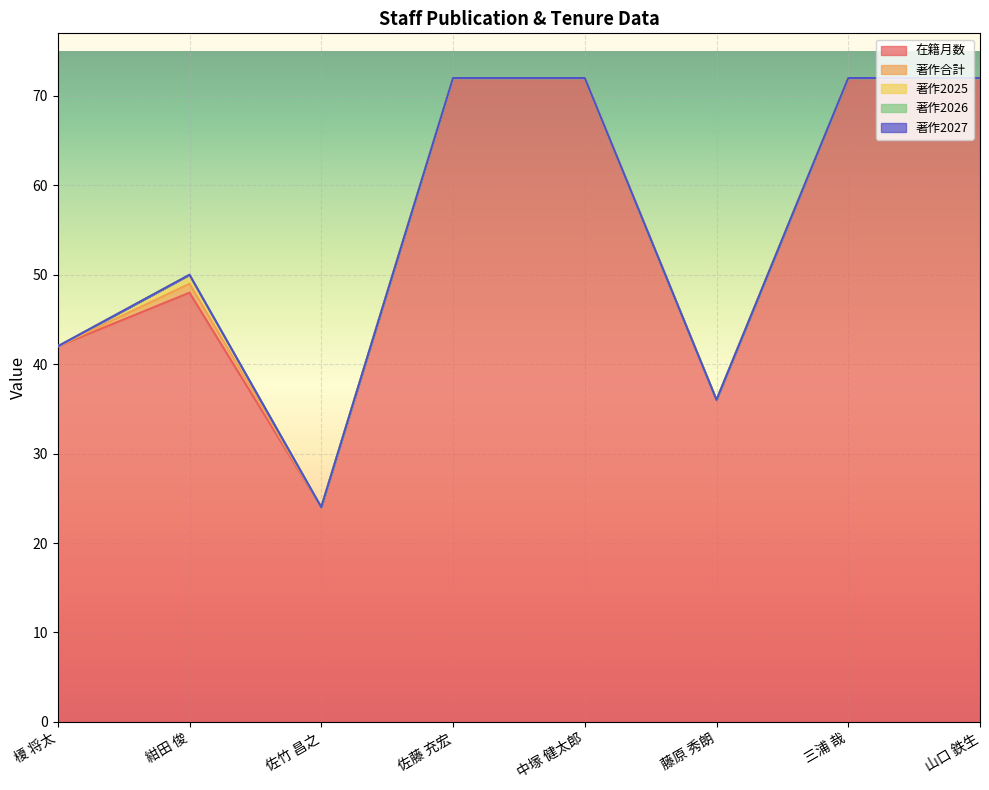

What are all the series names shown in the legend?

在籍月数, 著作合計, 著作2025, 著作2026, 著作2027